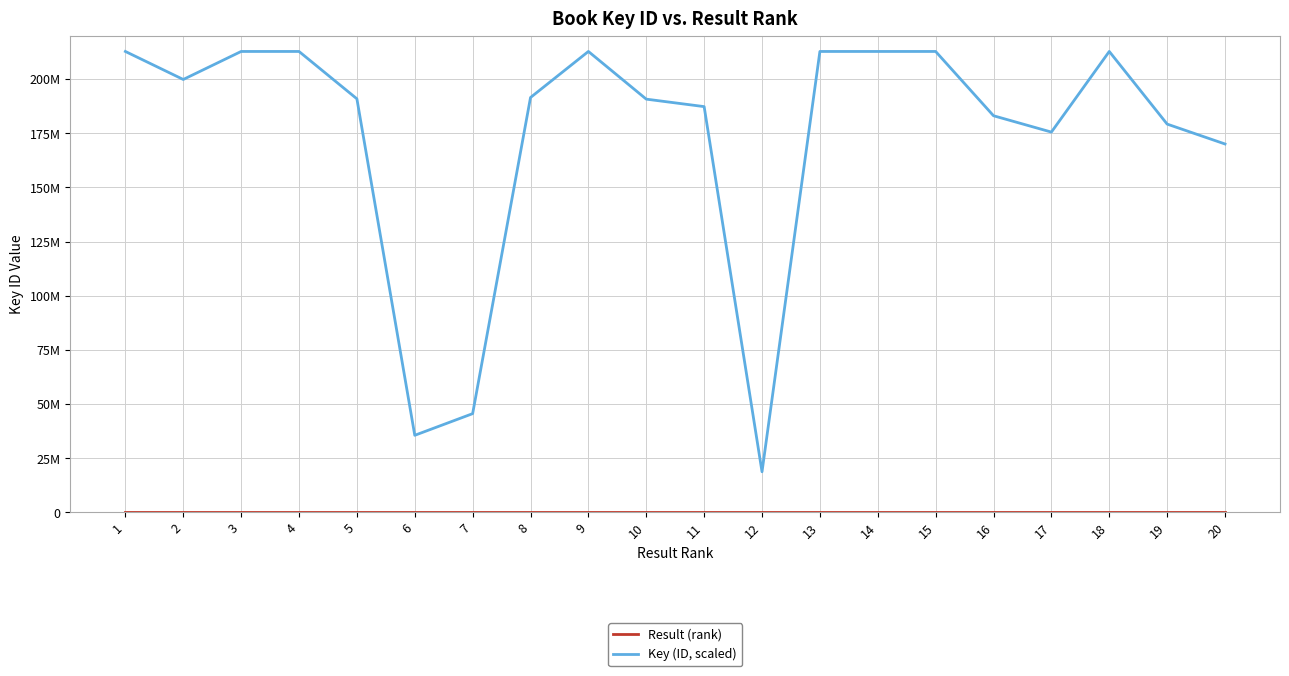

Does the chart have visible grid lines?

Yes